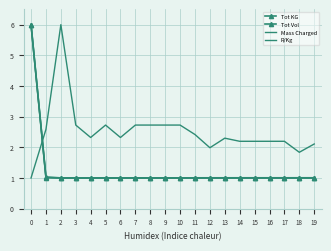

What is the maximum value shown in the chart?

6.0